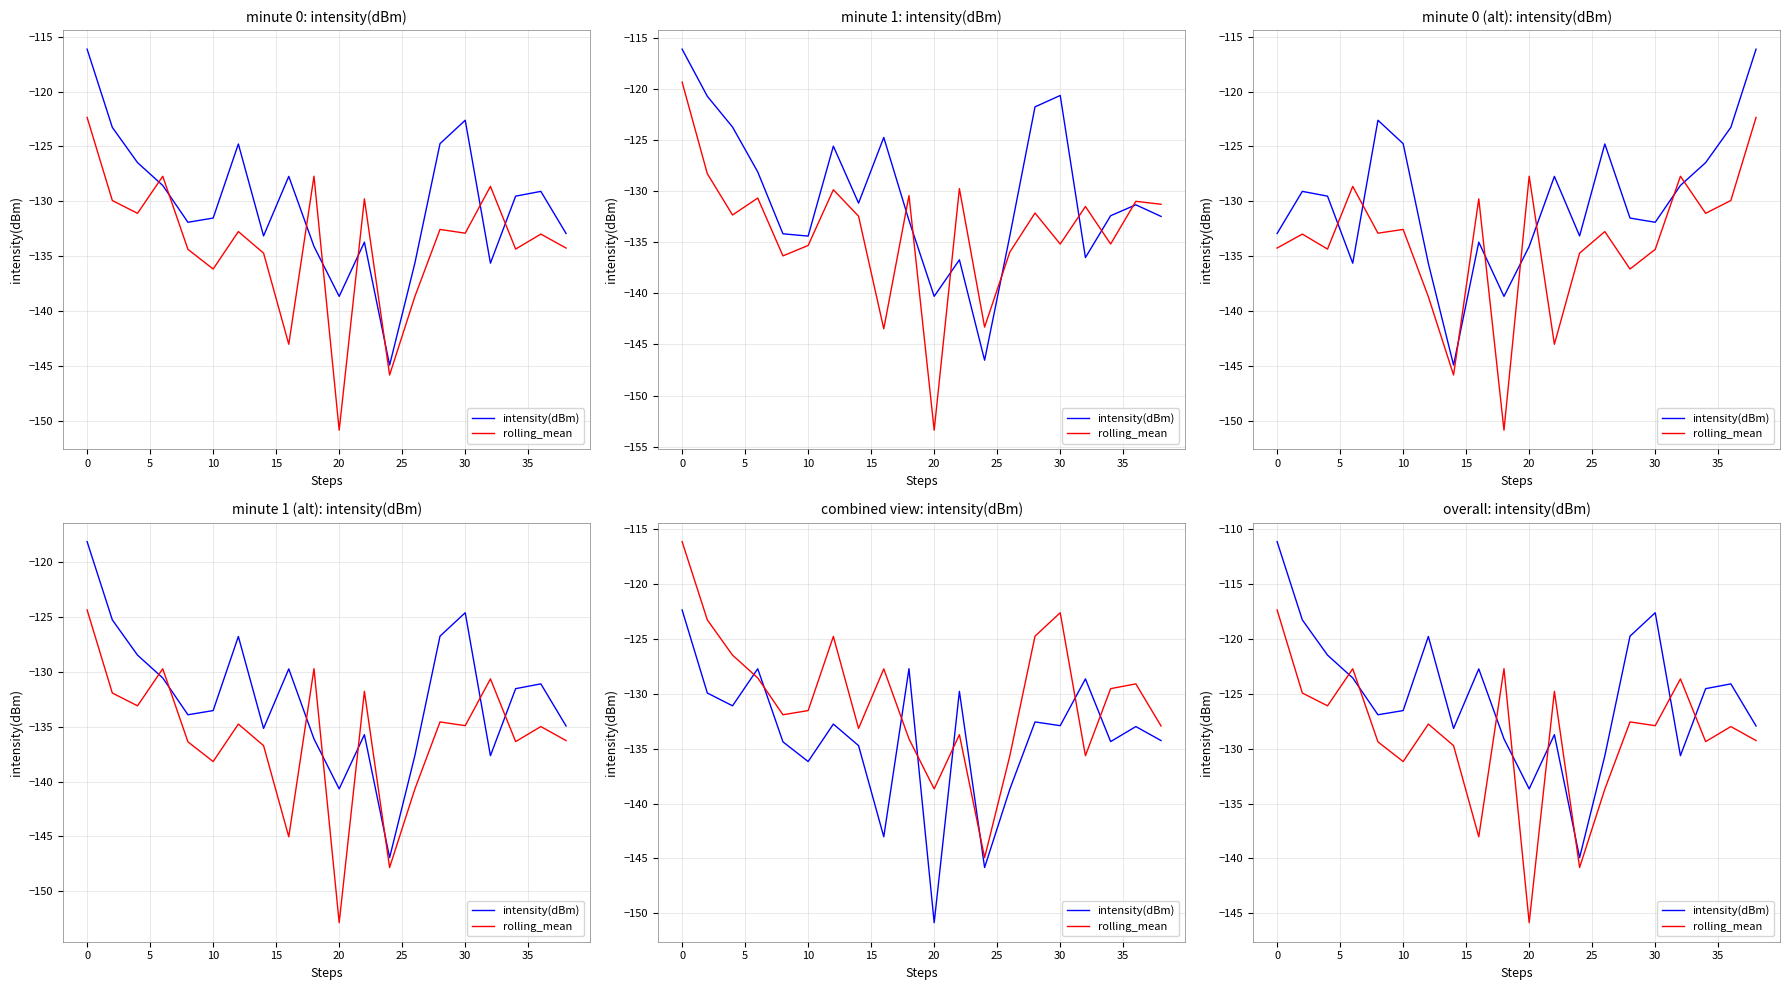

Reading left to right, extract all data points from this chart.

intensity(dBm): -111.1	-118.3	-121.5	-123.6	-126.9	-126.5	-119.8	-128.2	-122.7	-129.1	-133.7	-128.7	-139.9	-130.7	-119.7	-117.6	-130.6	-124.5	-124.1	-127.9
rolling_mean: -117.4	-124.9	-126.1	-122.7	-129.4	-131.2	-127.8	-129.7	-138.0	-122.7	-145.9	-124.8	-140.8	-133.7	-127.6	-127.9	-123.6	-129.4	-128.0	-129.3